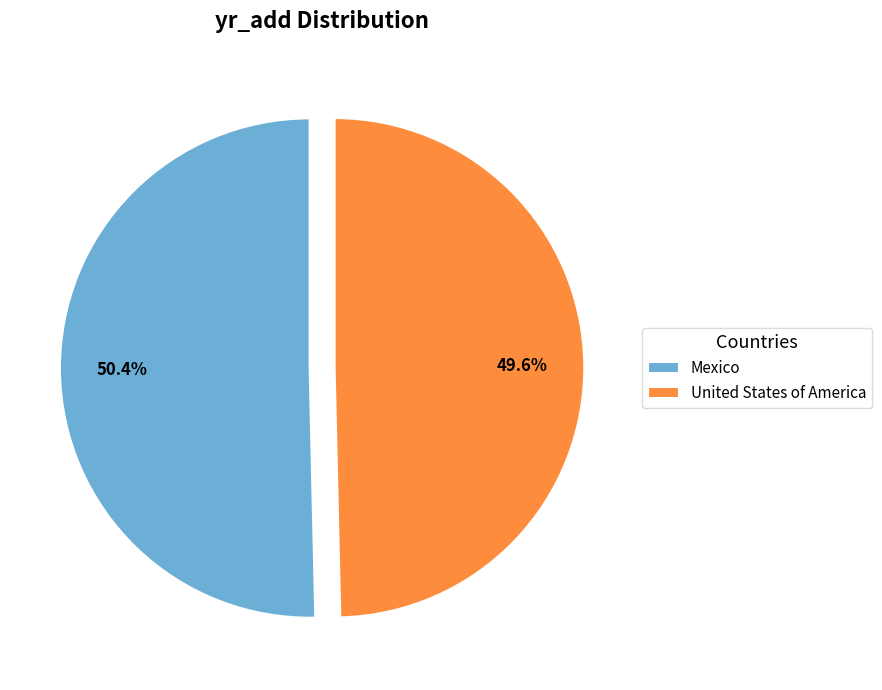

Does United States of America represent more than half of the total?

No